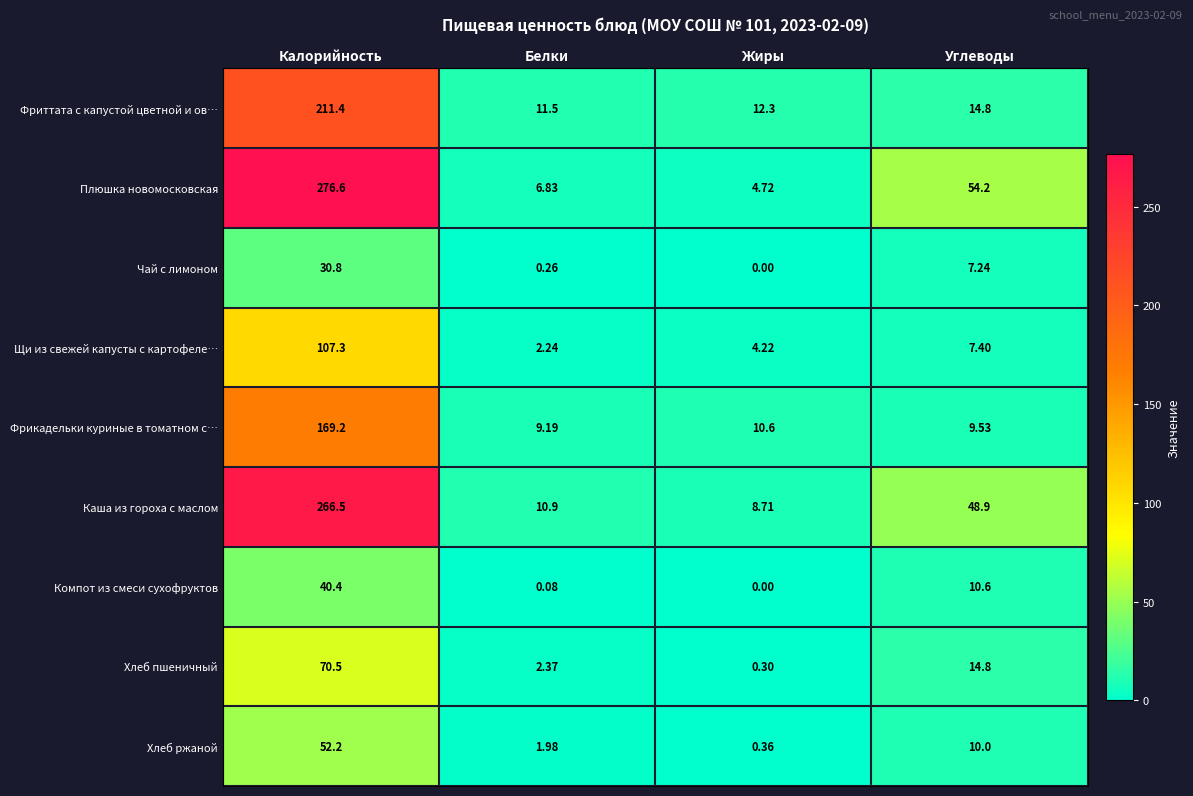

At which category does the chart reach its peak across all series?

Калорийность